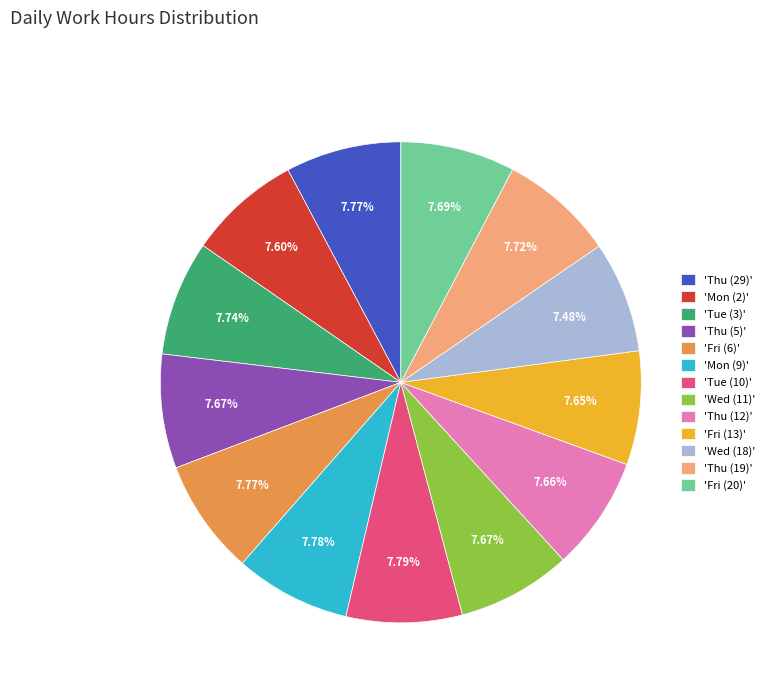

Does any single category account for the majority?

No